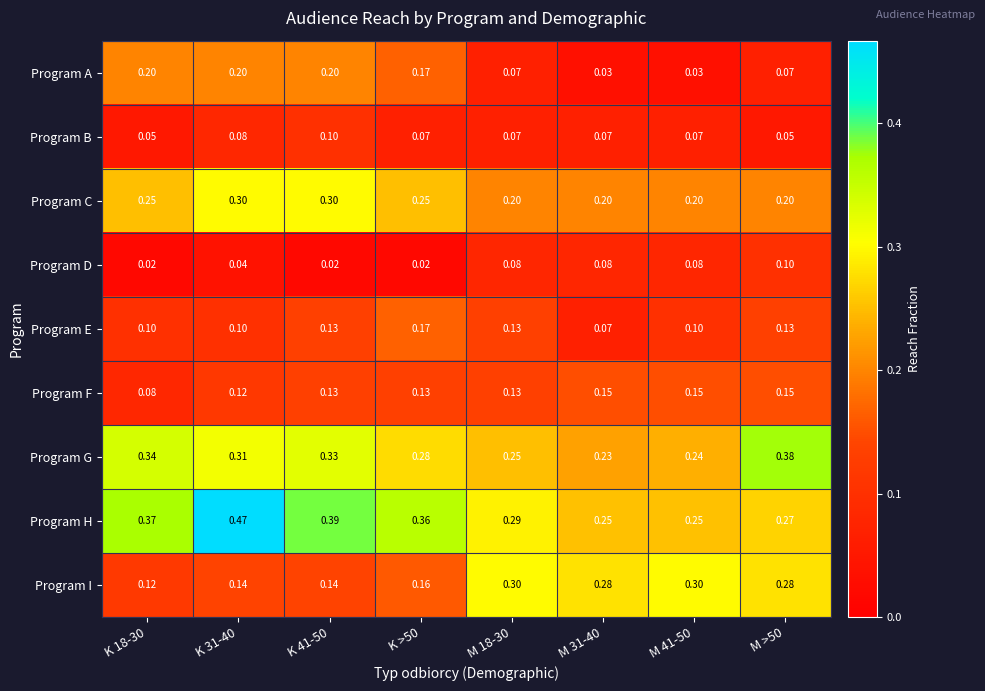

Which series has the largest total across all categories?

Program H